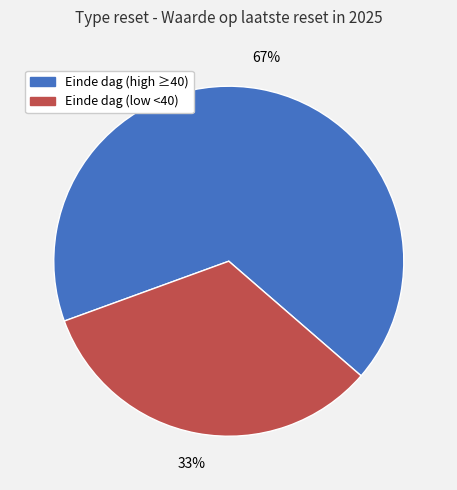

Is there a majority slice in this chart?

Yes